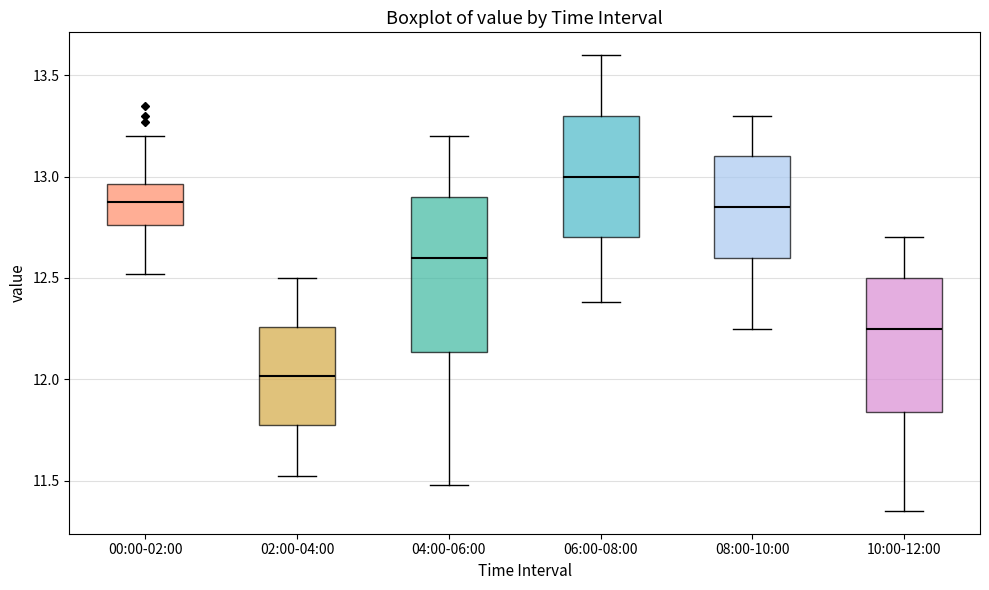

Where does the upper whisker of the box for 10:00-12:00 end on the y-axis? The values are not printed on the chart, so give them approximately, as read against the axis.

12.70